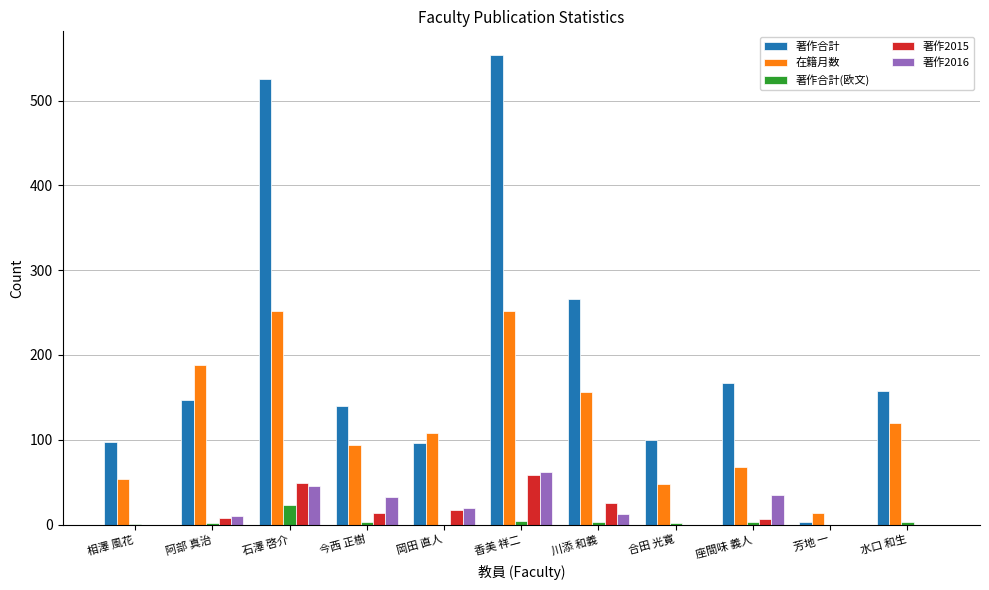

Is the value of 著作合計 at 水口 和生 greater than the value of 著作合計(欧文) at 川添 和義?

Yes